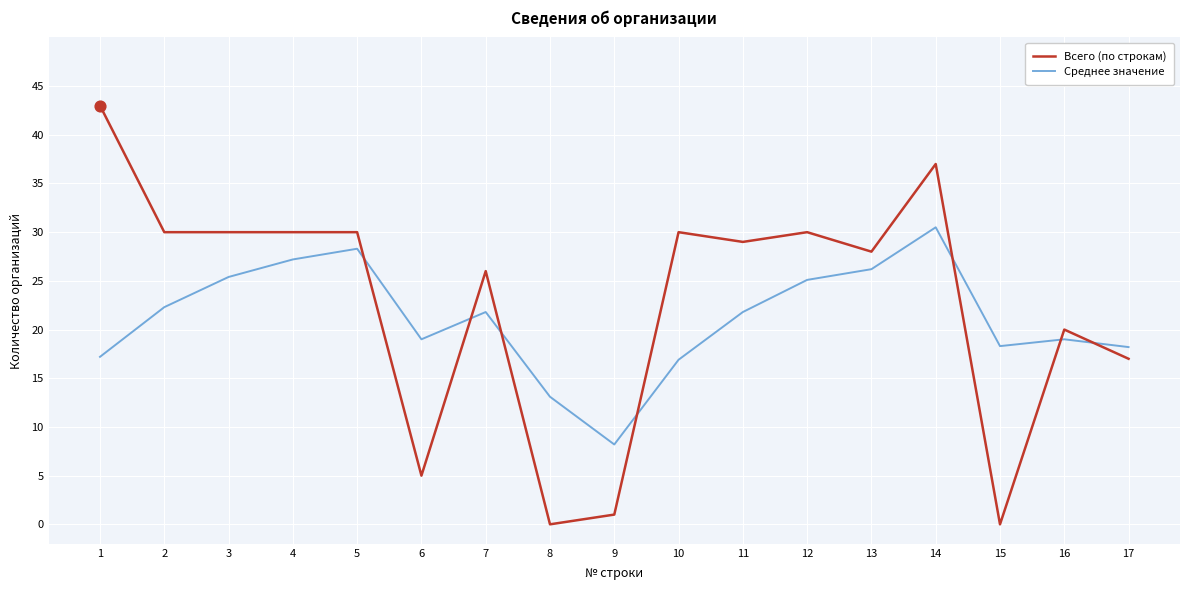

At which category is the sum across all series the highest?

14